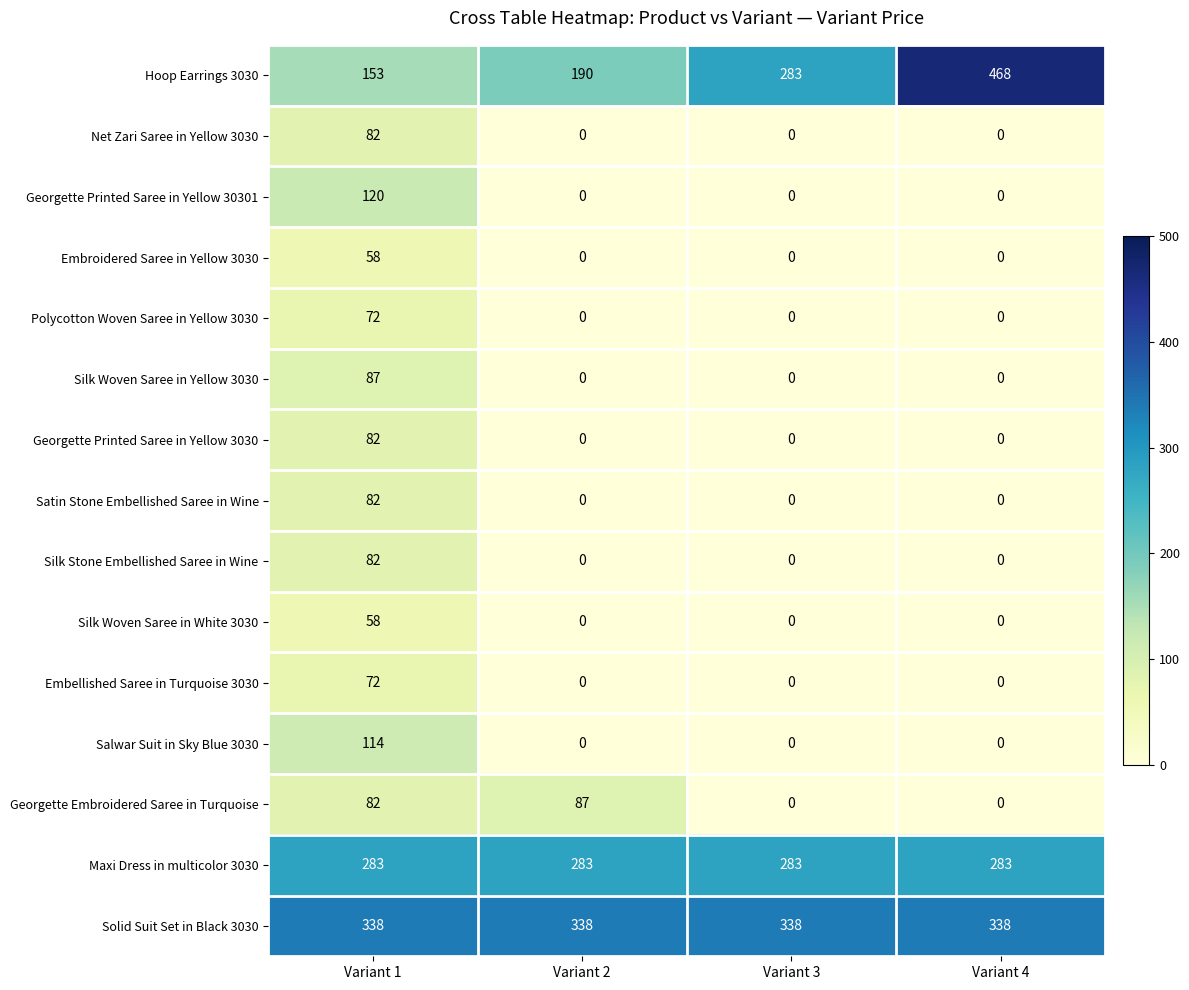

Is it true that Georgette Printed Saree in Yellow 30301 equals 216 at Variant 1?

False